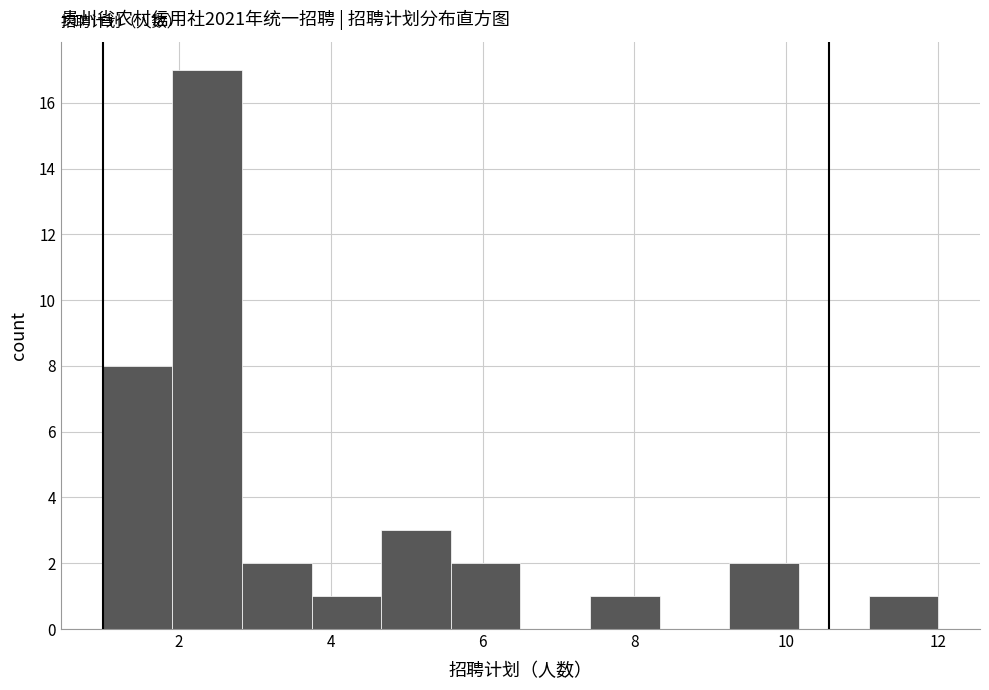

Reading left to right, list every bar in this chart as the range it spans on the x-axis followed by its height. Neither the bar edges nor the heights are printed on the chart, so give them approximately, as read against the axes.

1.0 to 2.0: 8
2.0 to 2.8: 17
2.8 to 3.8: 2
3.8 to 4.6: 1
4.6 to 5.6: 3
5.6 to 6.6: 2
6.6 to 7.4: 0
7.4 to 8.4: 1
8.4 to 9.2: 0
9.2 to 10.2: 2
10.2 to 11.0: 0
11.0 to 12.0: 1